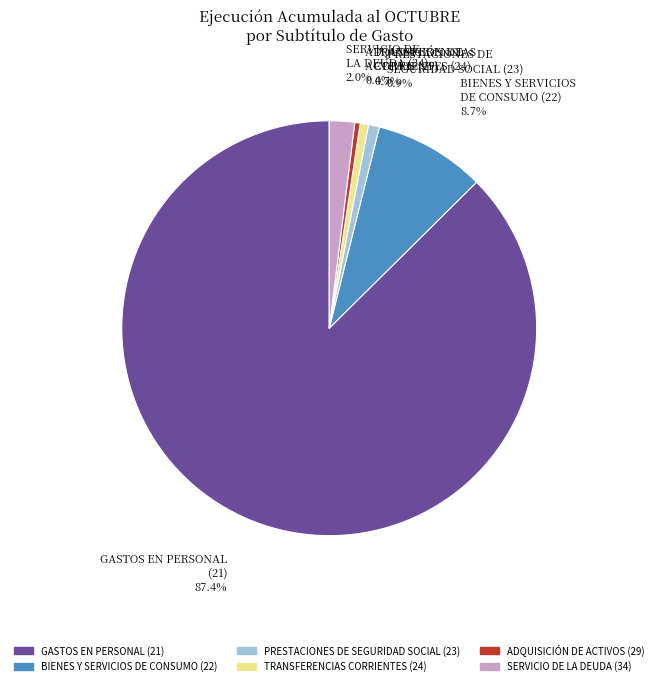

Is SERVICIO DE LA DEUDA (34) the majority of the pie?

No